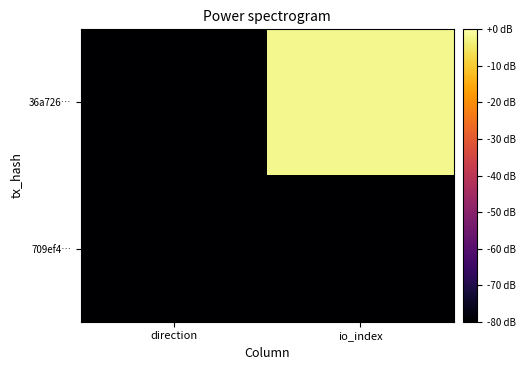

Reading left to right, what are all the values shown in this chart?

36a726…: direction=-80	io_index=-2
709ef4…: direction=-80	io_index=-80